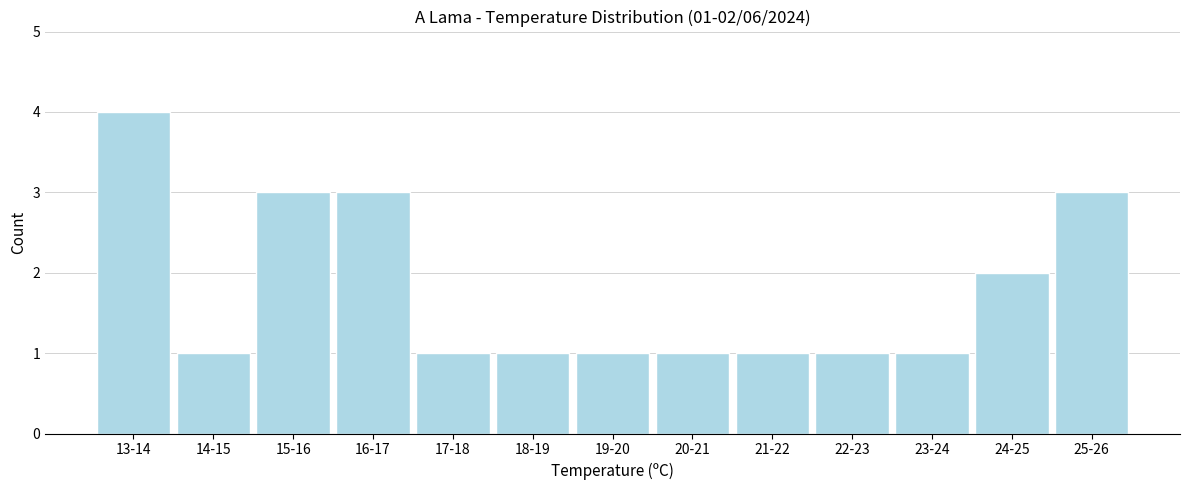

Reading left to right, transcribe all the data shown in this chart.

4	1	3	3	1	1	1	1	1	1	1	2	3